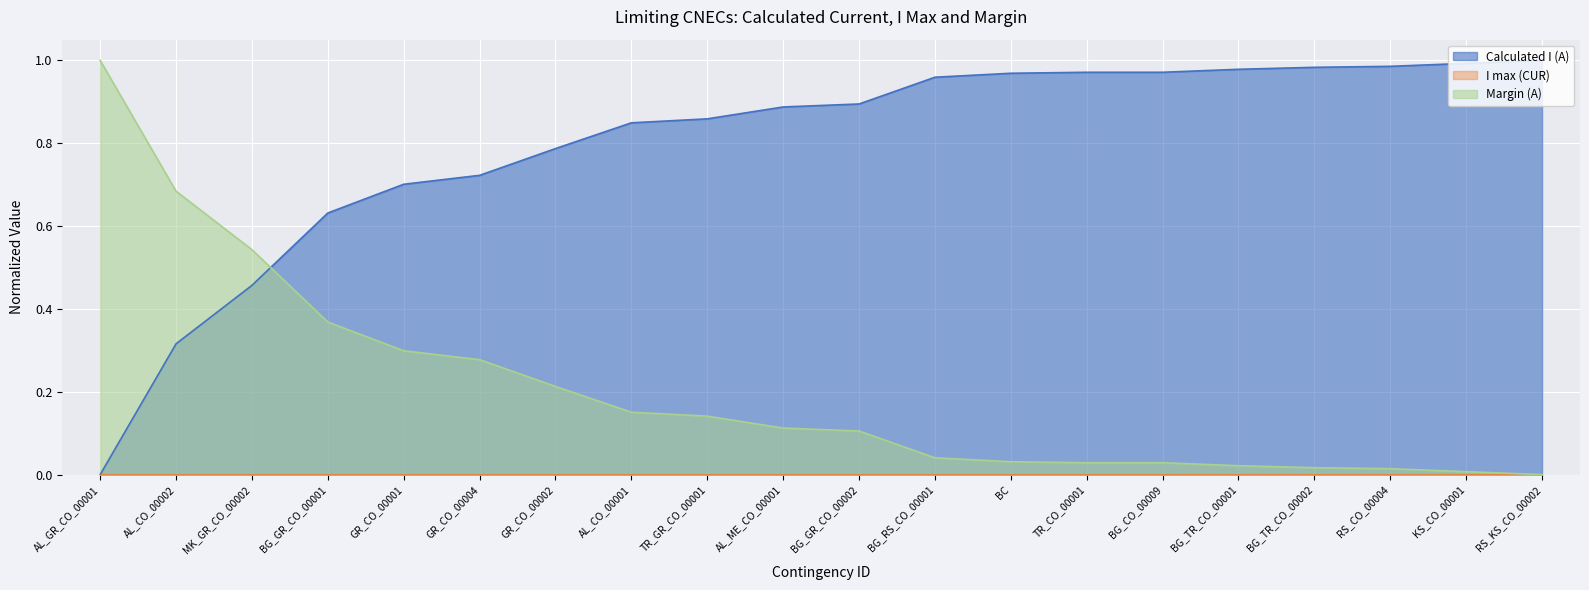

Rank the categories by Calculated I (A) value from highest to lowest.

RS_KS_CO_00002, KS_CO_00001, RS_CO_00004, BG_TR_CO_00002, BG_TR_CO_00001, TR_CO_00001, BG_CO_00009, BC, BG_RS_CO_00001, BG_GR_CO_00002, AL_ME_CO_00001, TR_GR_CO_00001, AL_CO_00001, GR_CO_00002, GR_CO_00004, GR_CO_00001, BG_GR_CO_00001, MK_GR_CO_00002, AL_CO_00002, AL_GR_CO_00001